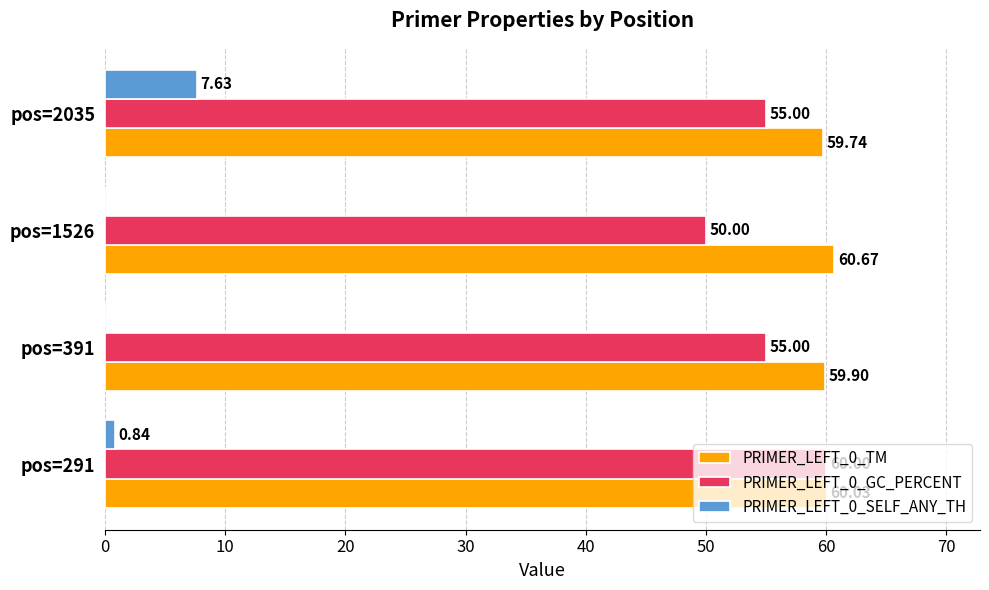

What is the total value across all series at pos=1526?

110.7